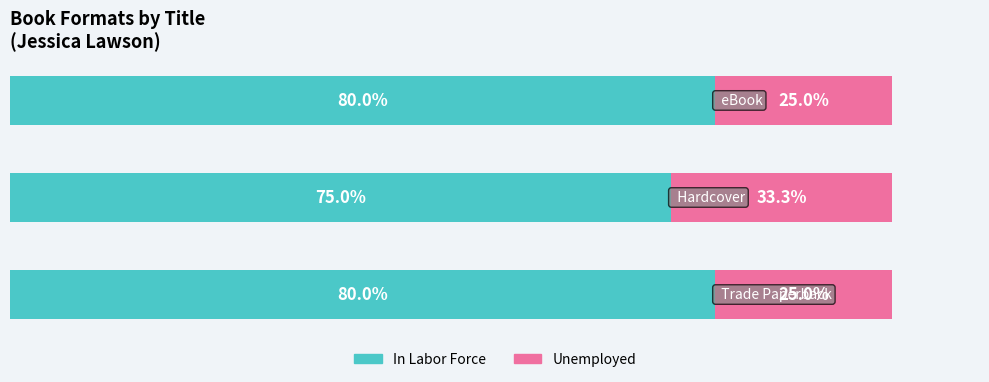

What are all the series names shown in the legend?

In Labor Force, Unemployed